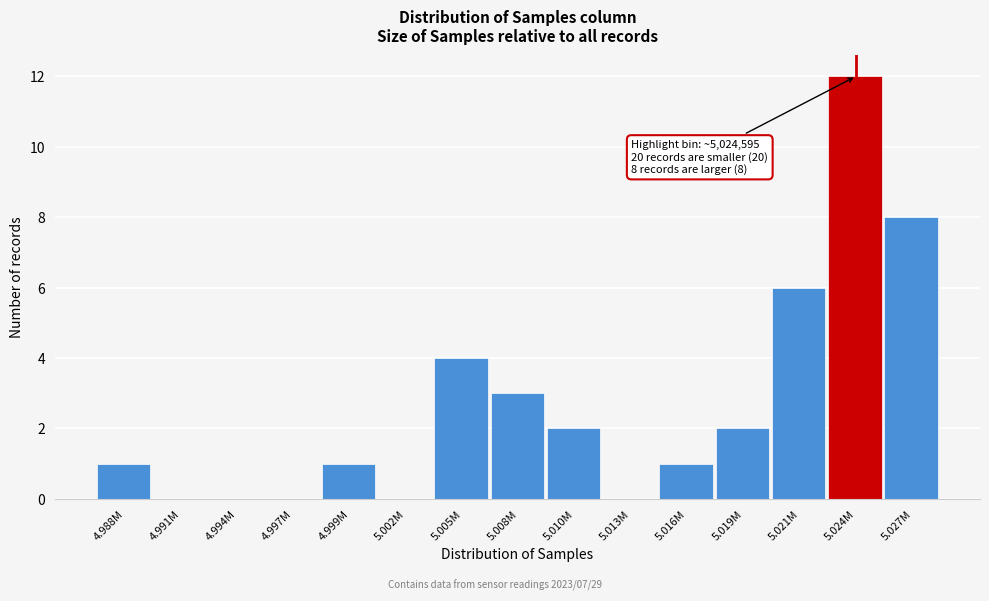

Reading left to right, what are all the values shown in this chart?

4.988M=1	4.991M=0	4.994M=0	4.997M=0	4.999M=1	5.002M=0	5.005M=4	5.008M=3	5.010M=2	5.013M=0	5.016M=1	5.019M=2	5.021M=6	5.024M=12	5.027M=8